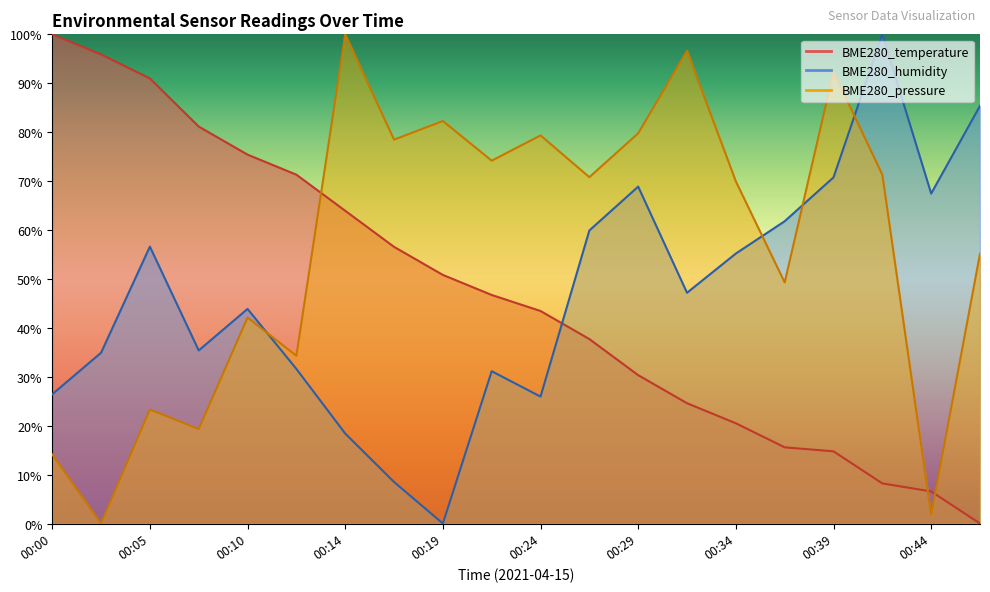

Does the chart have visible grid lines?

No